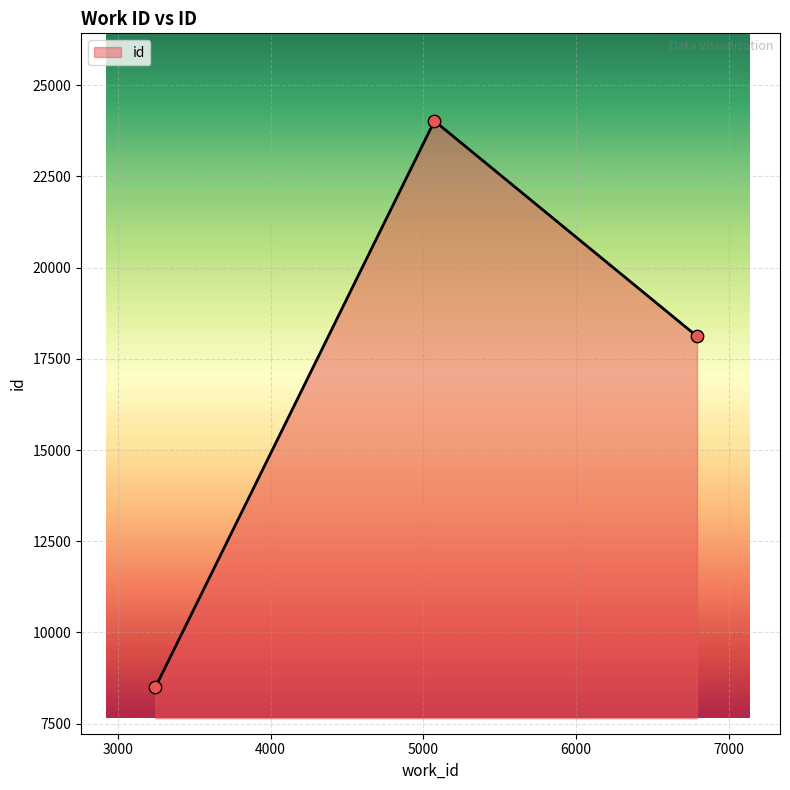

What is the sum of all values?

50635